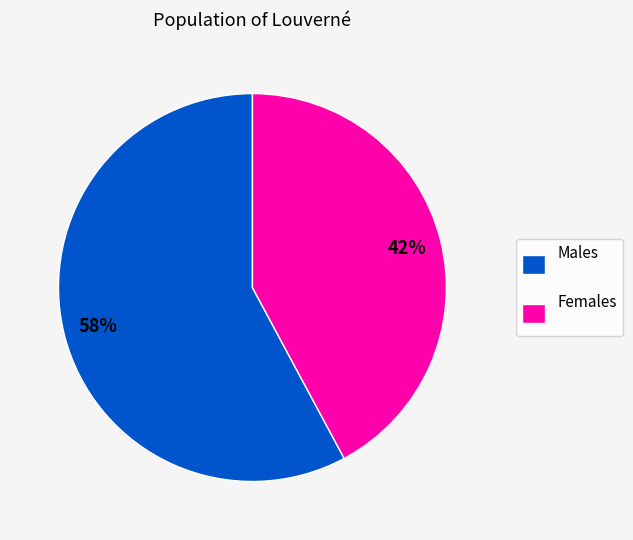

The Males slice represents 58% of the pie. True or false?

True